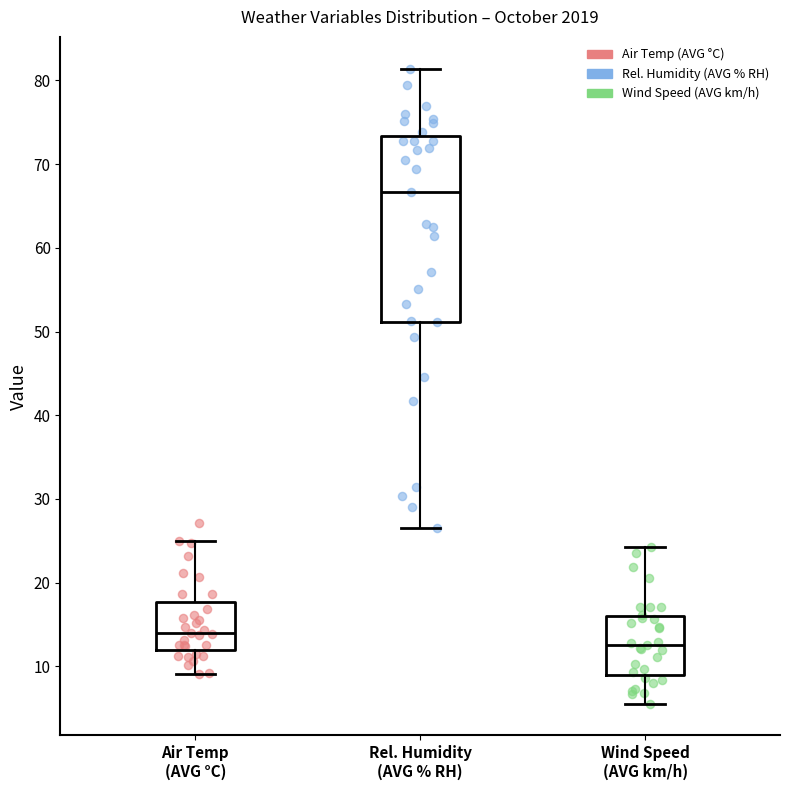

Which box is the tallest, from its lower edge to its upper edge?

Rel. Humidity (AVG % RH)